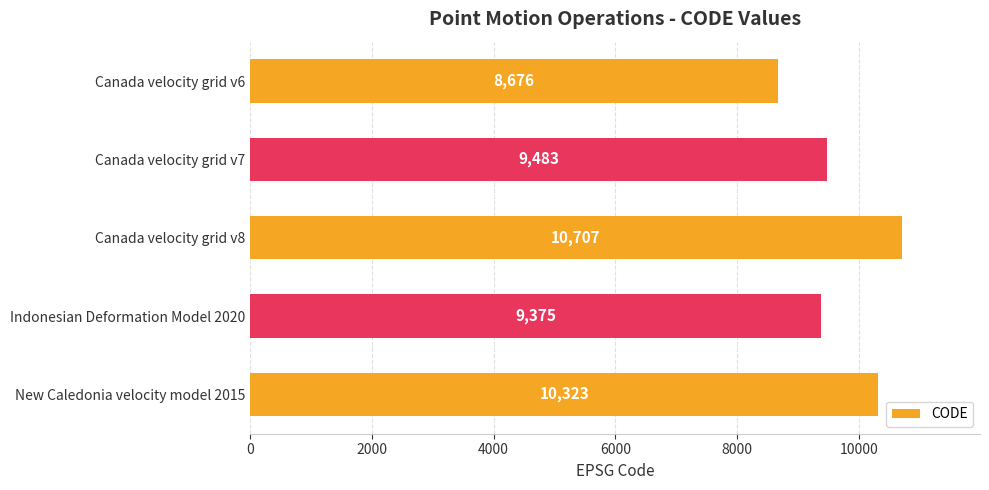

Which has a higher value, Indonesian Deformation Model 2020 or Canada velocity grid v8?

Canada velocity grid v8